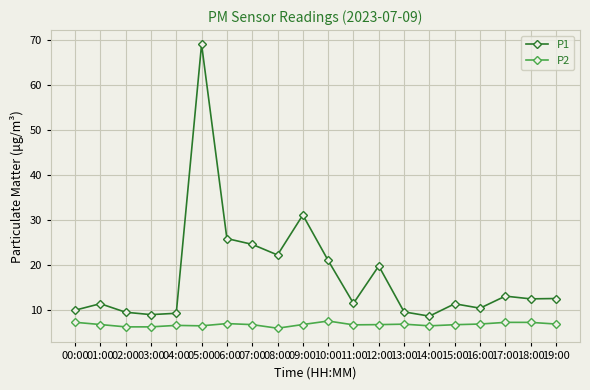

Where is P1 nearest to the value 38?

09:00